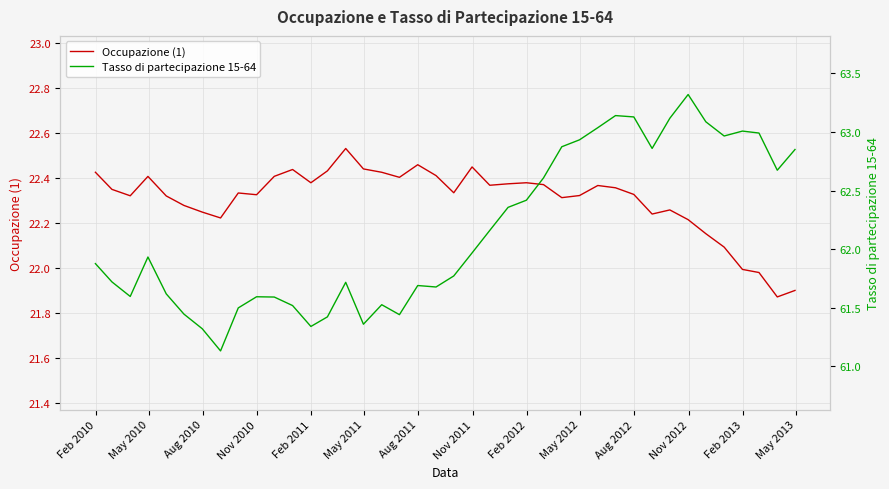

What is the maximum value for Occupazione (1)?

22.5